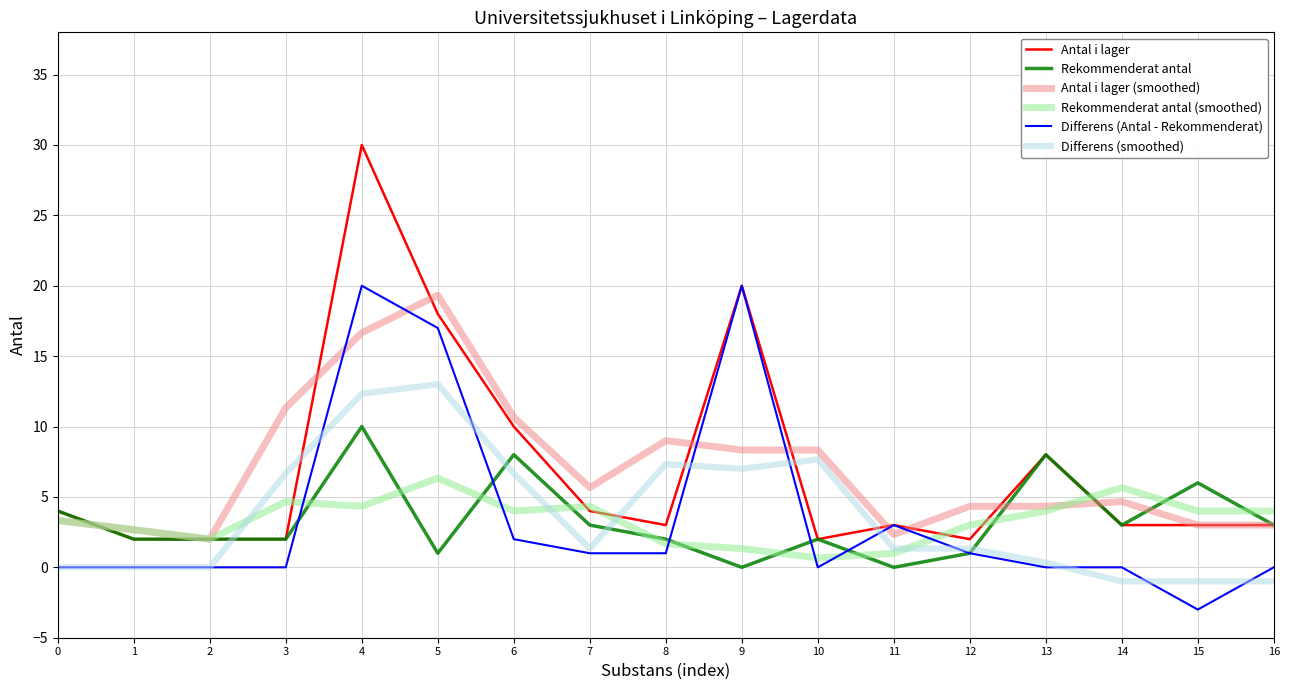

What is the difference between the highest and lowest values at 9?

20.0